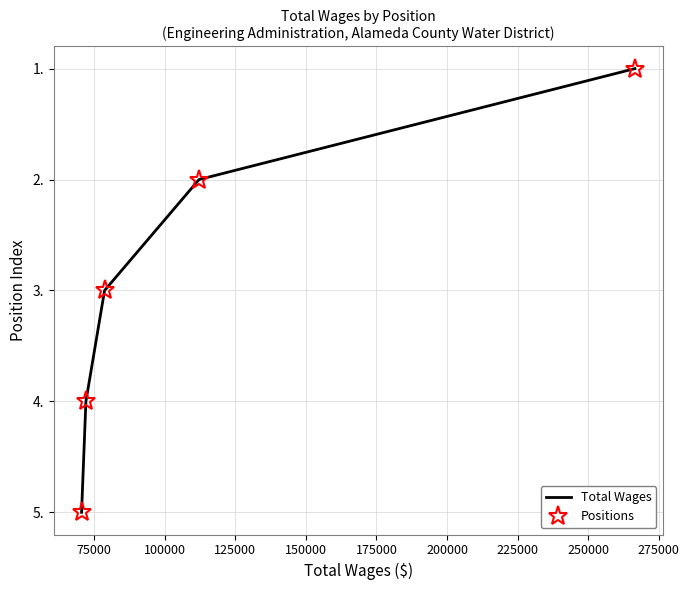

How many series are shown in this chart?

2